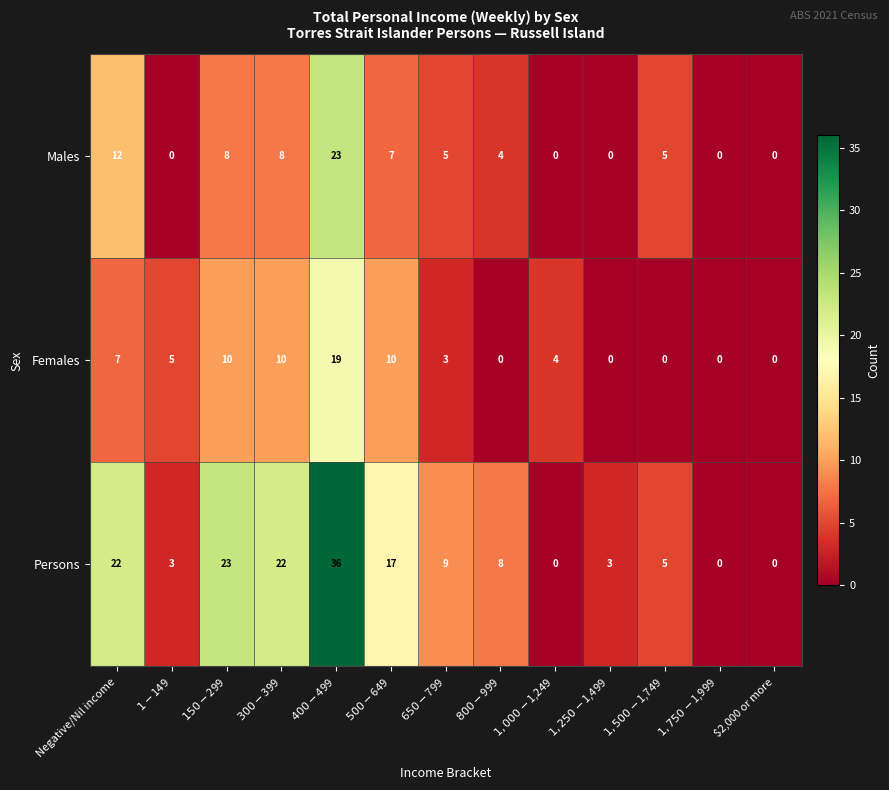

At $800-$999, list the series in order from smallest to largest.

Females, Males, Persons